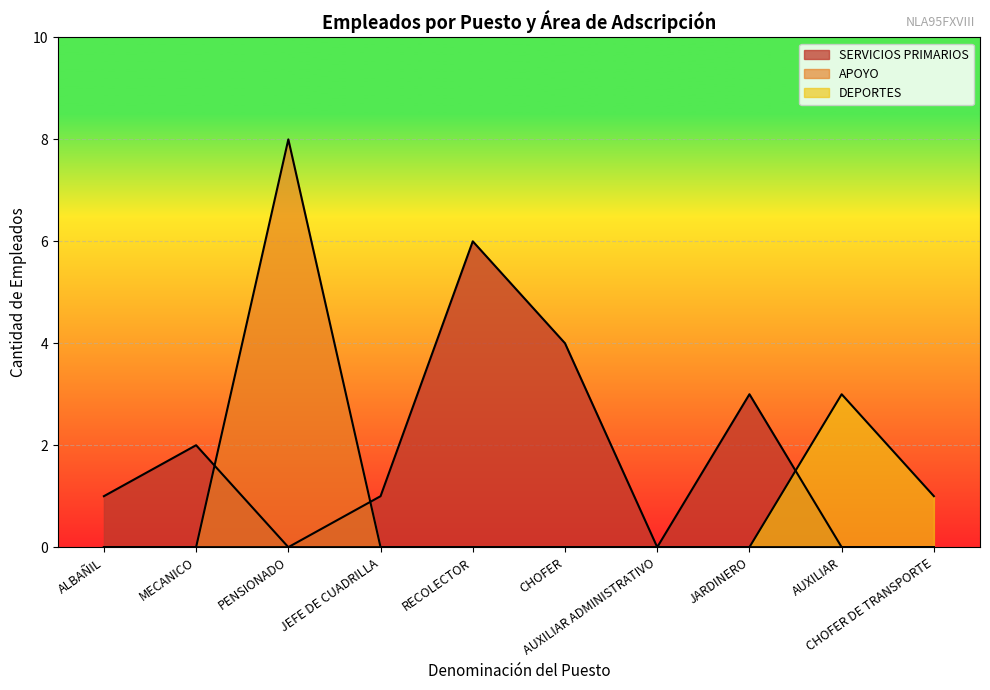

Which series has the largest total across all categories?

SERVICIOS PRIMARIOS